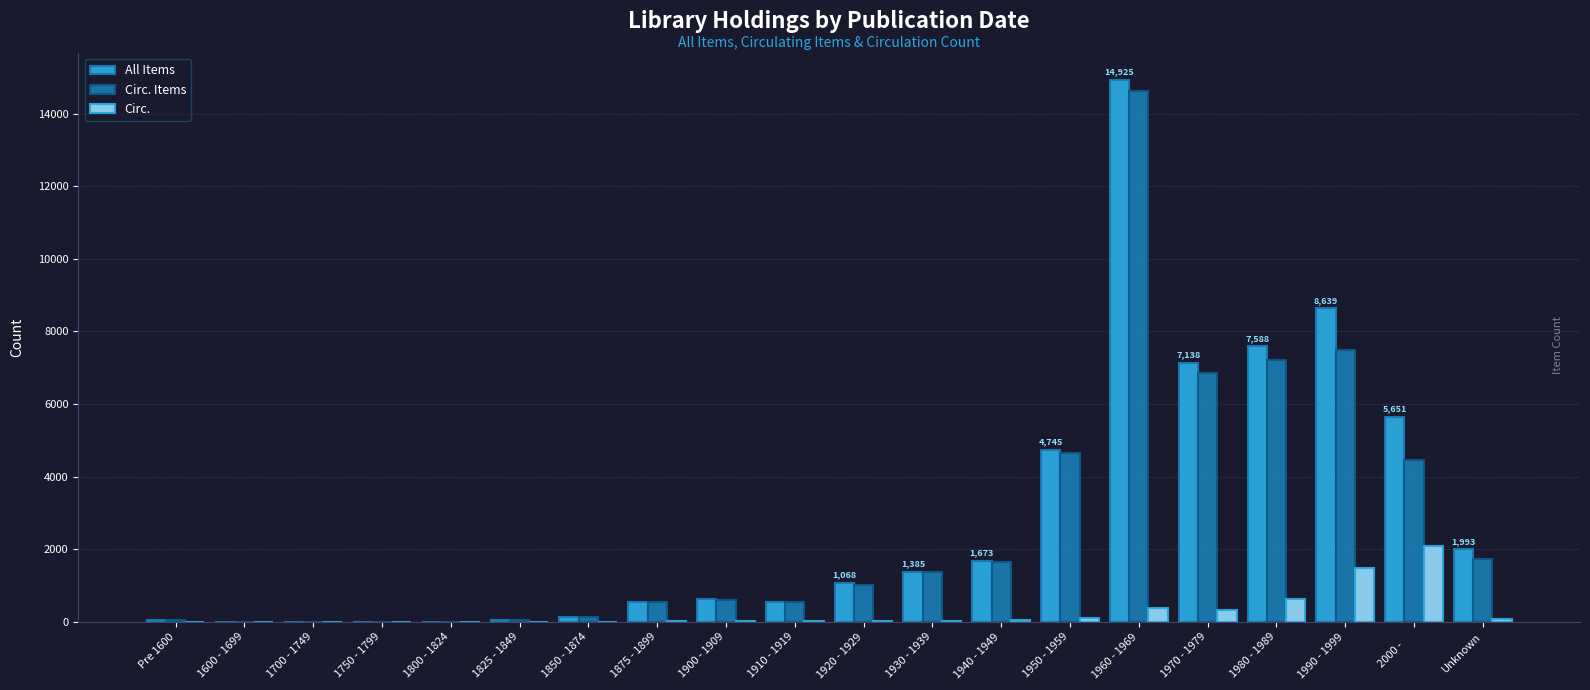

At which category is the sum across all series the highest?

1960 - 1969